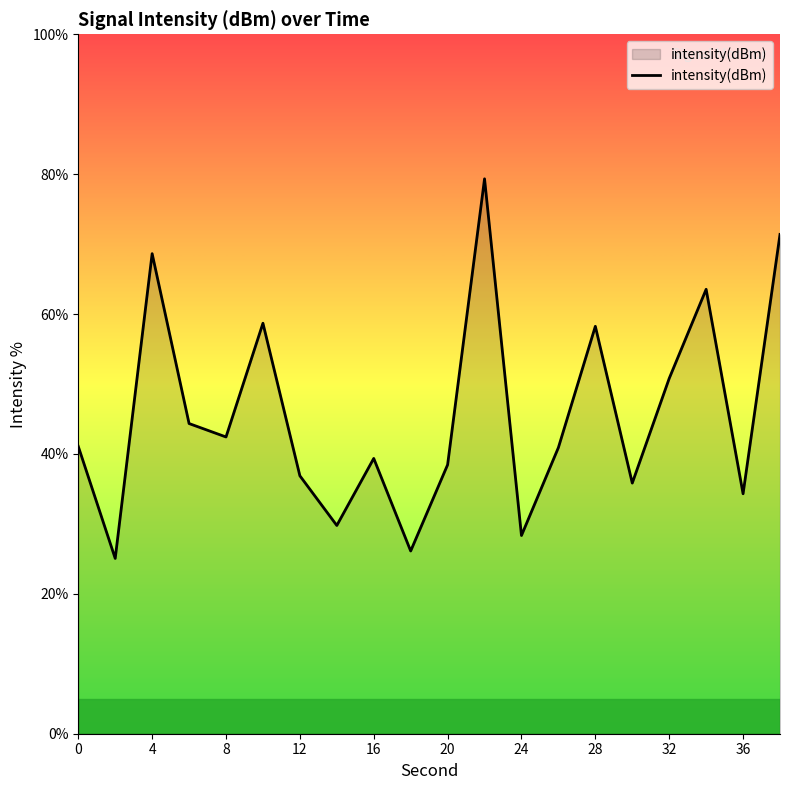

What is the minimum value shown in the chart?

25.1